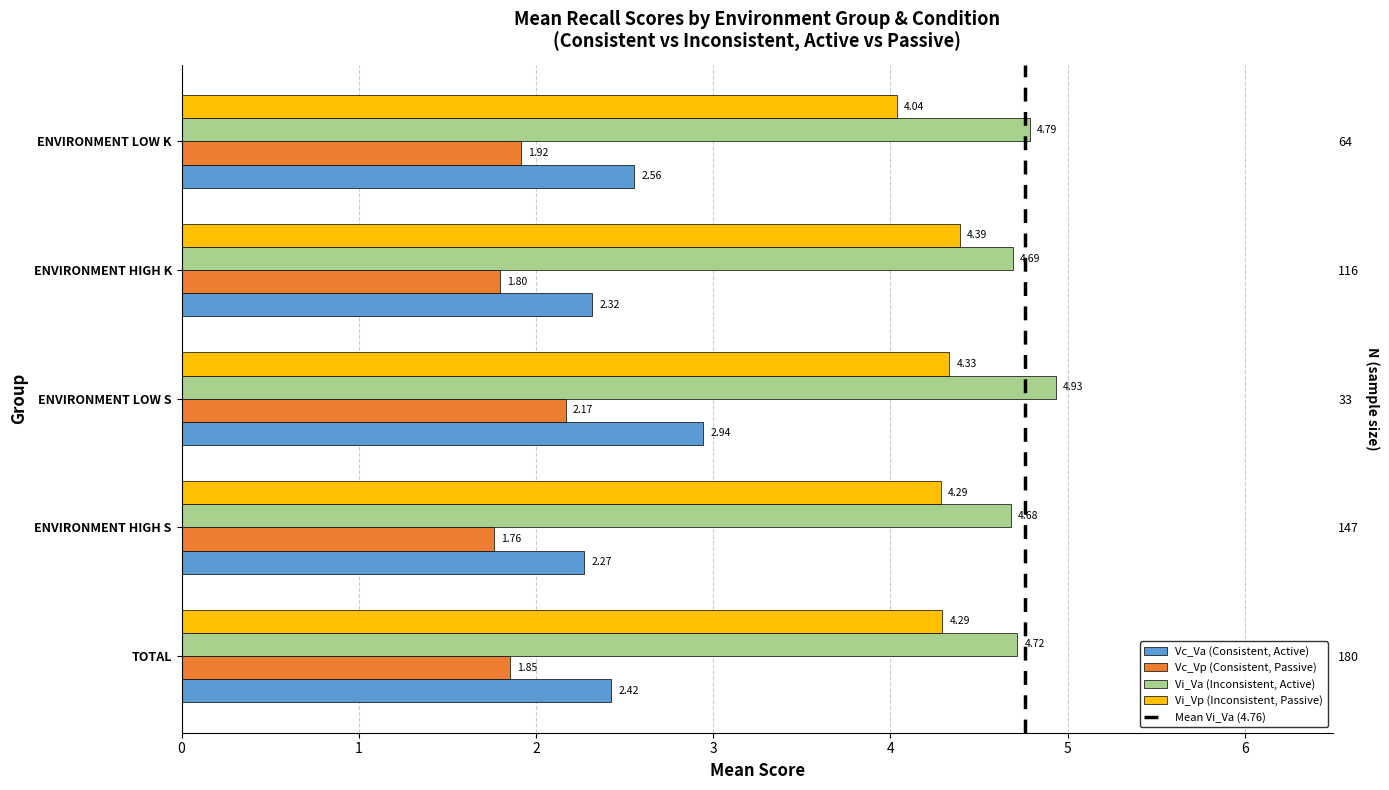

Count the Vc_Vp (Consistent, Passive) values in the range 1 to 2.

4